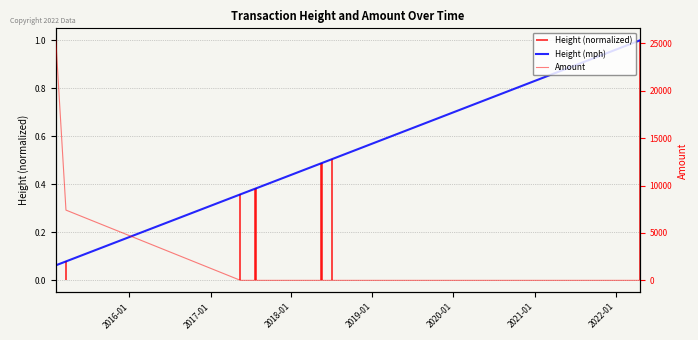

Is the value of Height (mph) at 2018-01 greater than the value of Amount at 8?

Yes